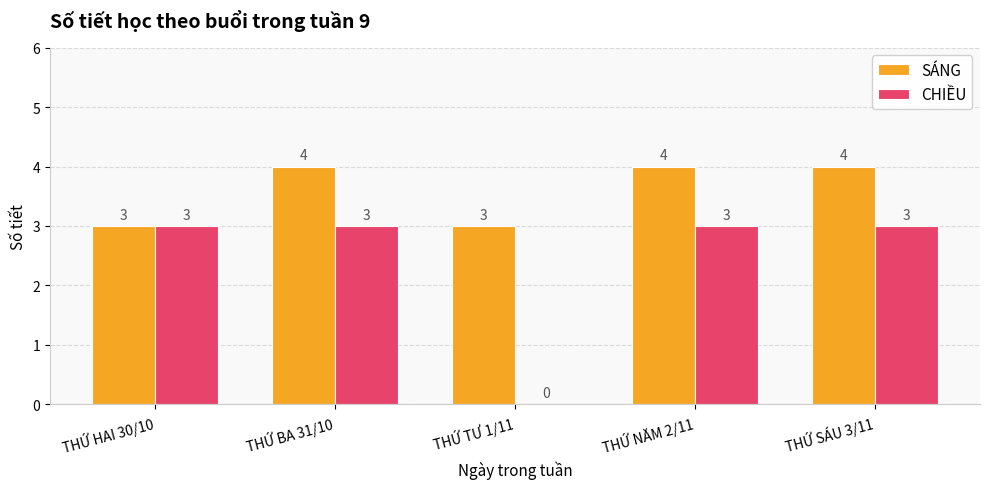

How many categories are shown in the chart?

5